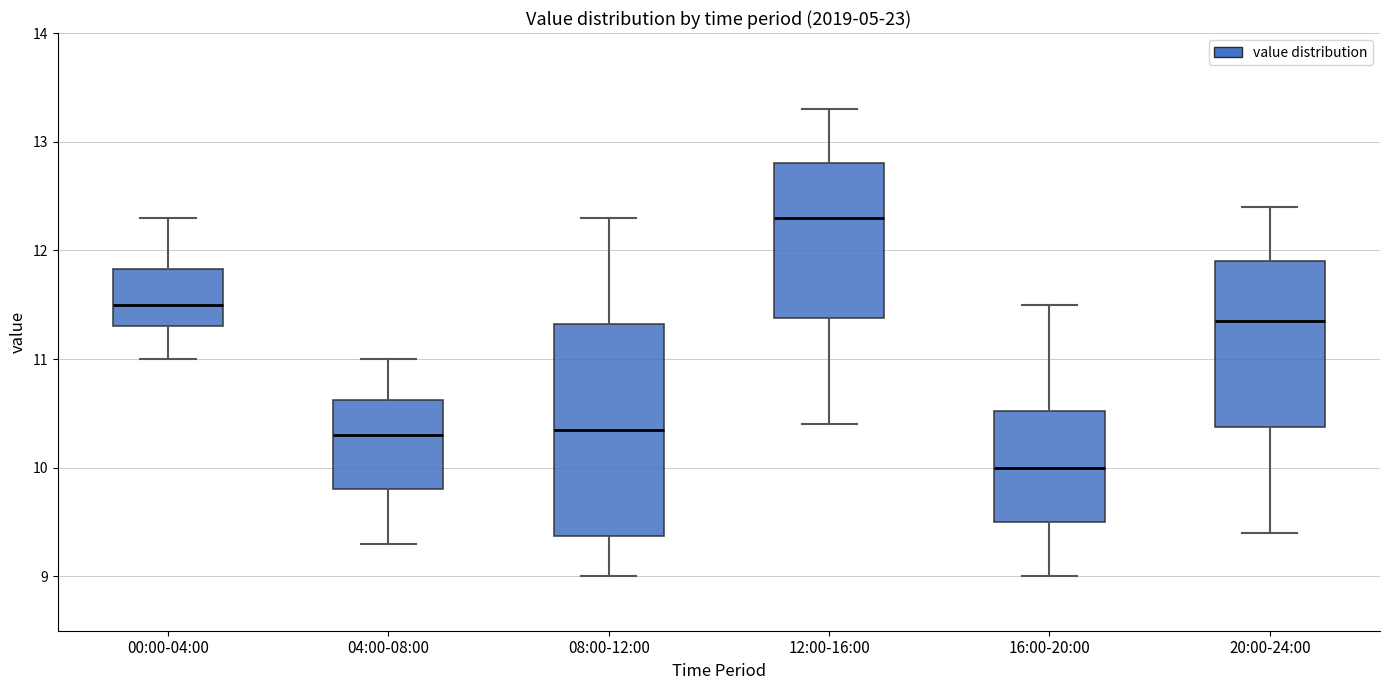

Reading left to right, transcribe this box plot: for each box, give where its median line is, the range the box spans, and where its two whiskers end, as read against the y-axis. The values are not printed on the chart, so give them approximately, as read against the axis.

00:00-04:00: median 11.5, box 11.3 to 11.8, whiskers 11.0 to 12.3
04:00-08:00: median 10.3, box 9.8 to 10.6, whiskers 9.3 to 11.0
08:00-12:00: median 10.4, box 9.4 to 11.3, whiskers 9.0 to 12.3
12:00-16:00: median 12.3, box 11.4 to 12.8, whiskers 10.4 to 13.3
16:00-20:00: median 10.0, box 9.5 to 10.5, whiskers 9.0 to 11.5
20:00-24:00: median 11.4, box 10.4 to 11.9, whiskers 9.4 to 12.4